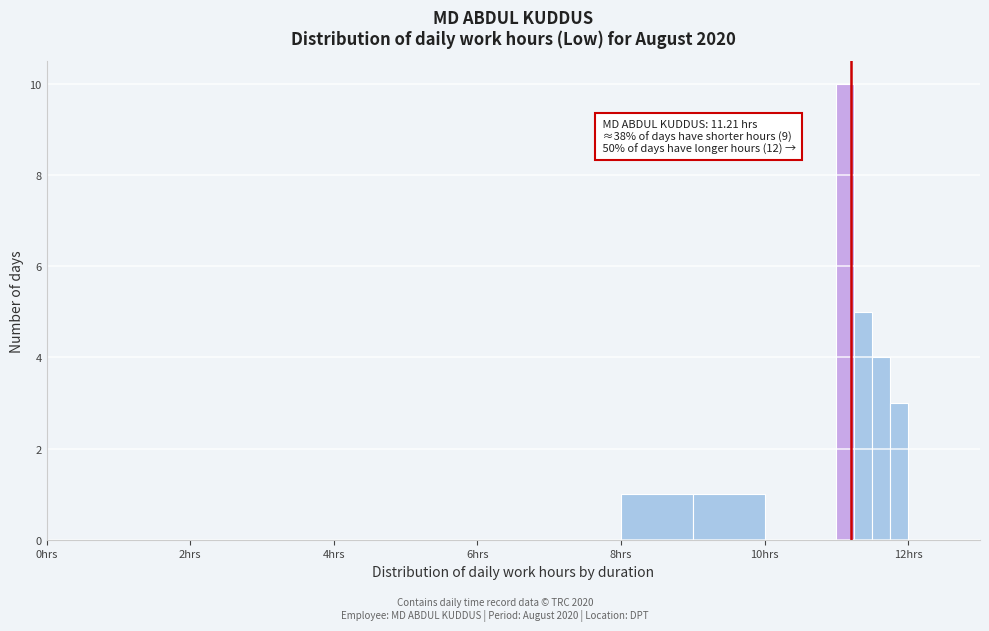

Around what value on the x-axis is the tallest bar? Give the approximate position of its centre, as read against the axis.

11.2